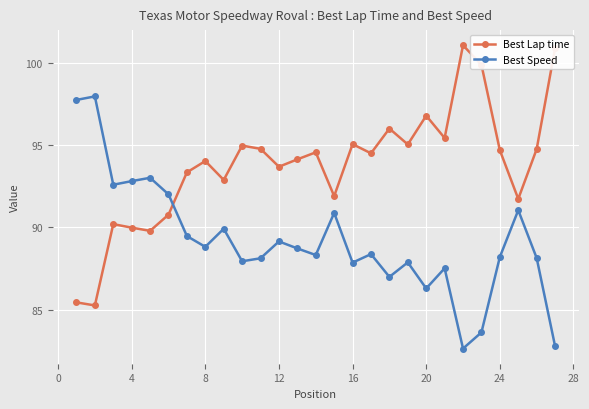

What is the sum of all Best Speed values?

2408.8